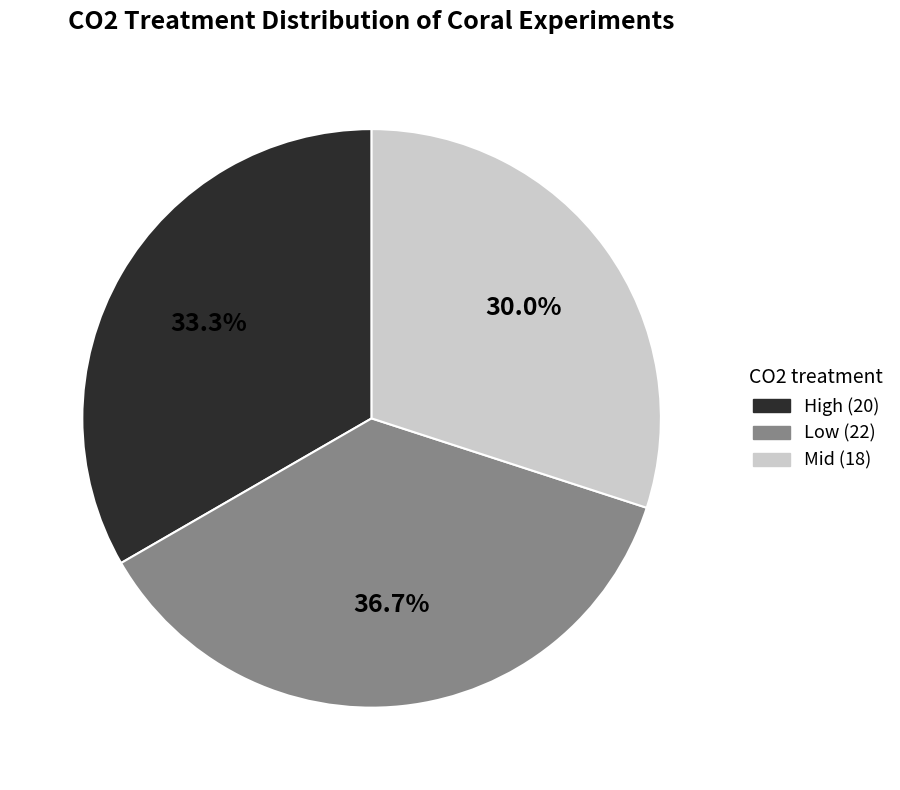

Is there any slice that represents more than half of the pie?

No